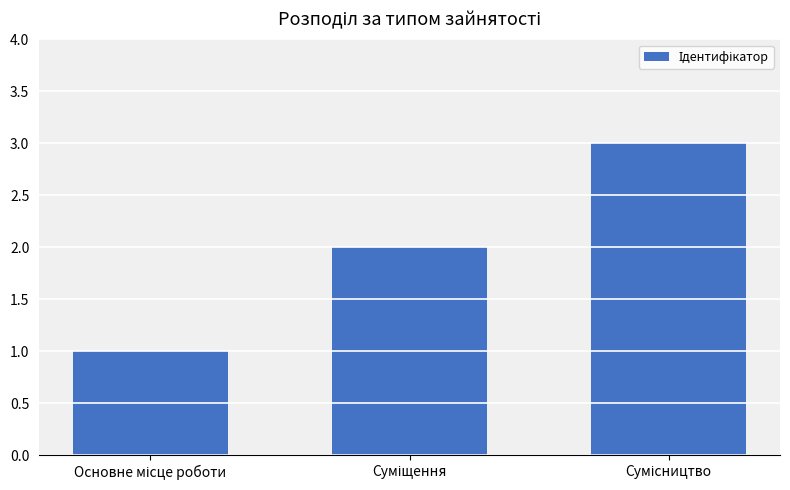

Reading left to right, extract all data points from this chart.

1	2	3